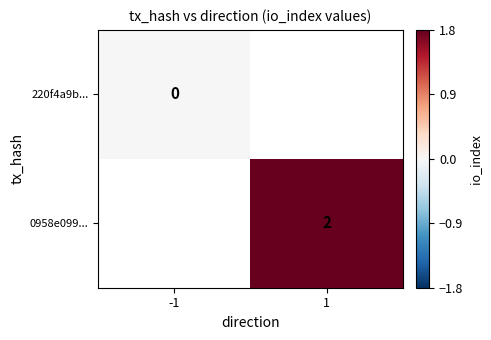

The value of 0958e099... at 1 is 2. True or false?

True